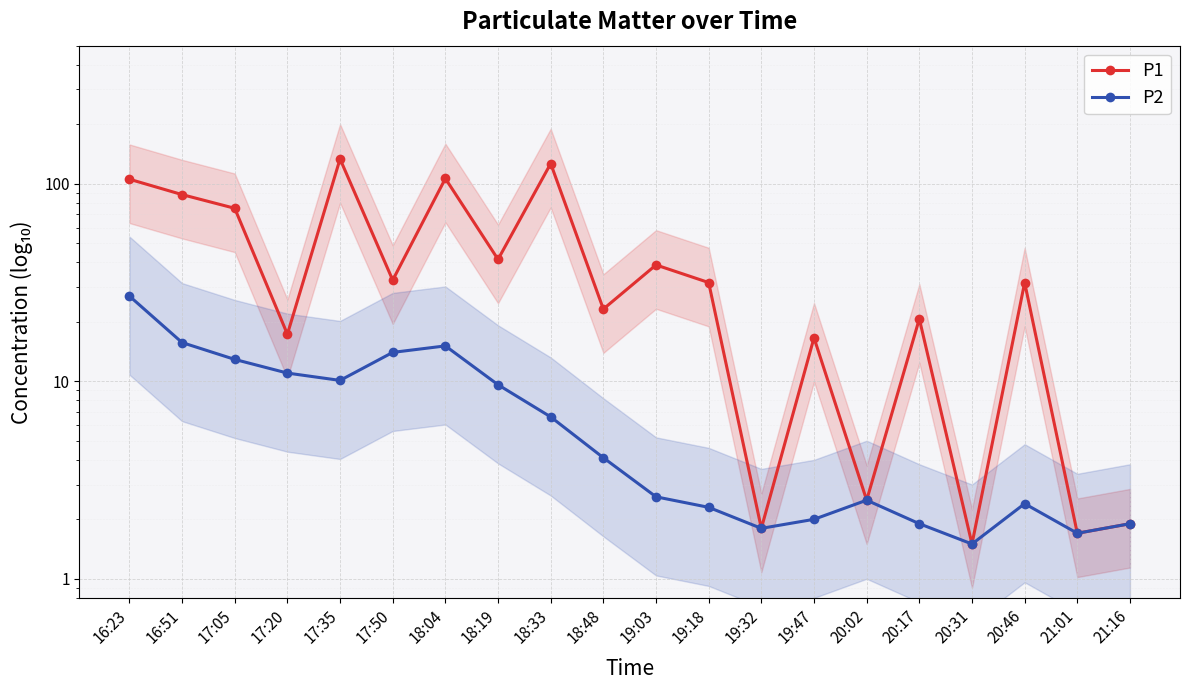

What position from the left is 18:48?

10